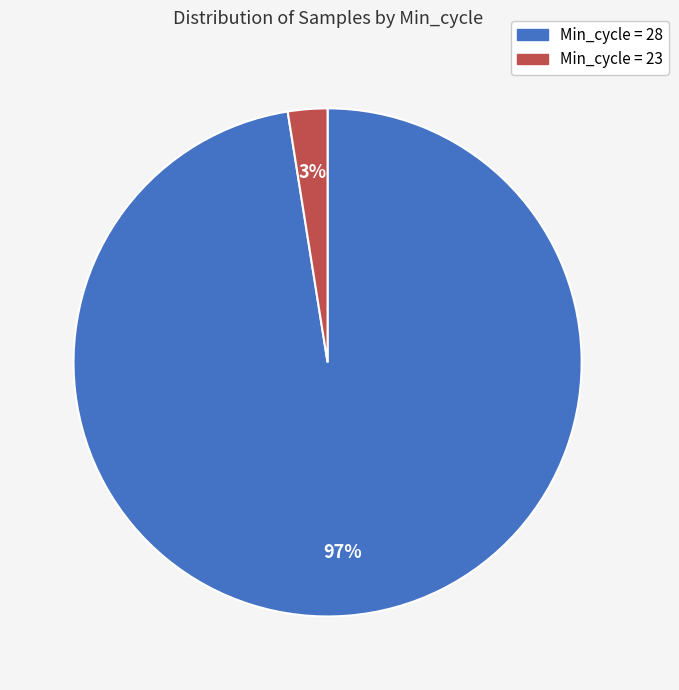

Does any single category account for the majority?

Yes